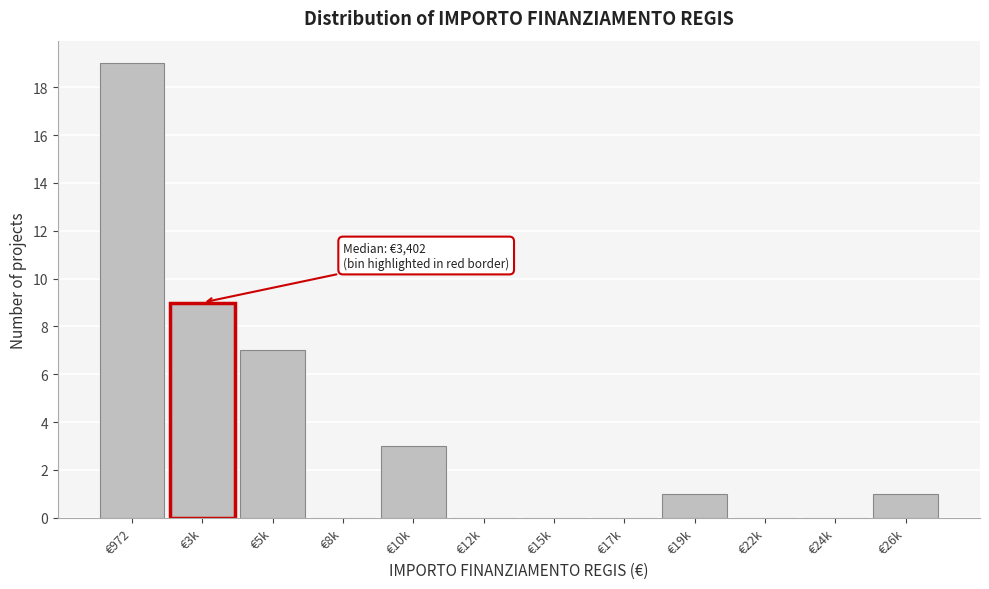

Reading left to right, extract all data points from this chart.

€972=19	€3k=9	€5k=7	€8k=0	€10k=3	€12k=0	€15k=0	€17k=0	€19k=1	€22k=0	€24k=0	€26k=1